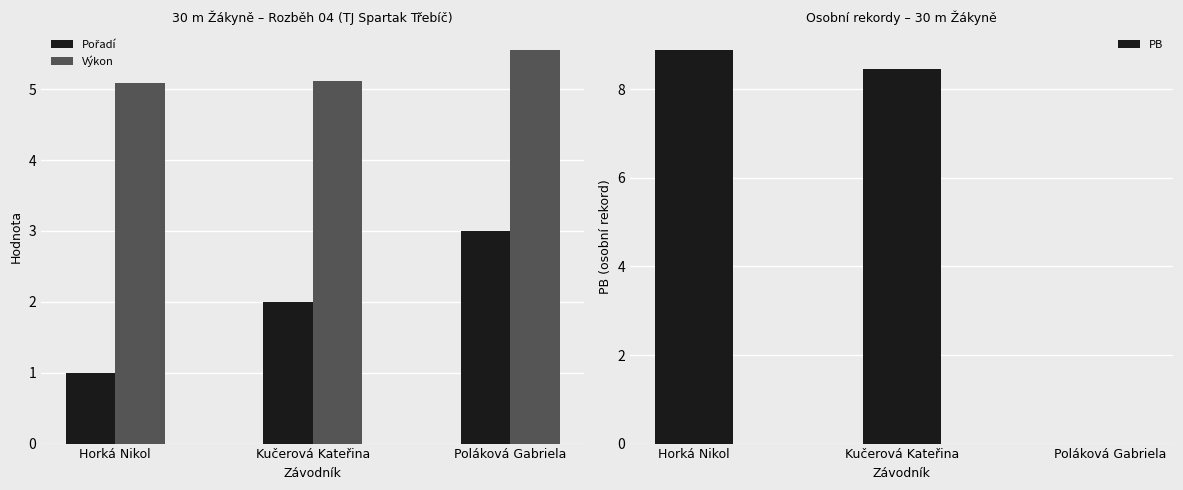

What are all the series names shown in the legend?

Pořadí, Výkon, PB